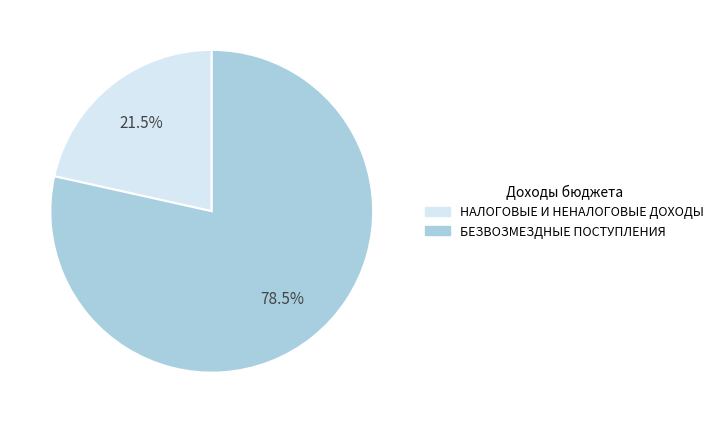

To the nearest percent, what is the difference between the НАЛОГОВЫЕ И НЕНАЛОГОВЫЕ ДОХОДЫ and БЕЗВОЗМЕЗДНЫЕ ПОСТУПЛЕНИЯ slice percentages?

57%